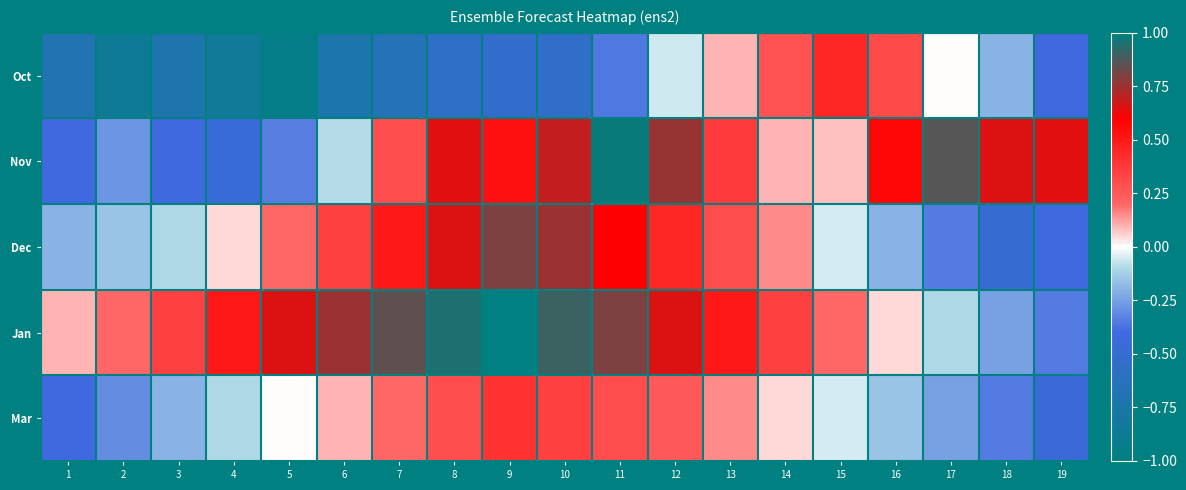

What is the total value across all series at 10?

2.2